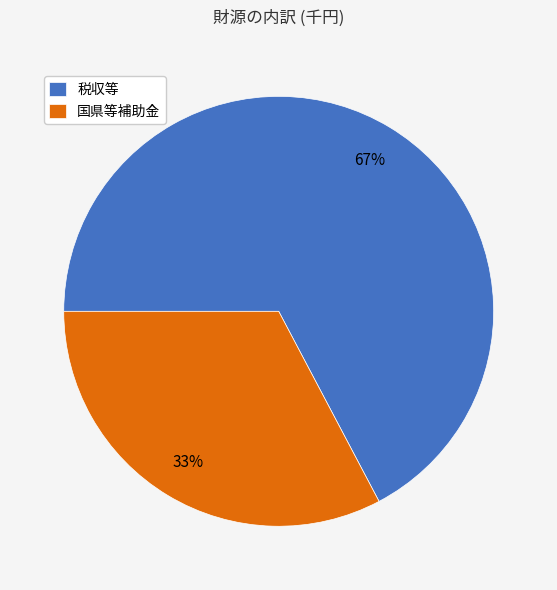

Do 国県等補助金 and 税収等 together represent more than half of the pie?

Yes